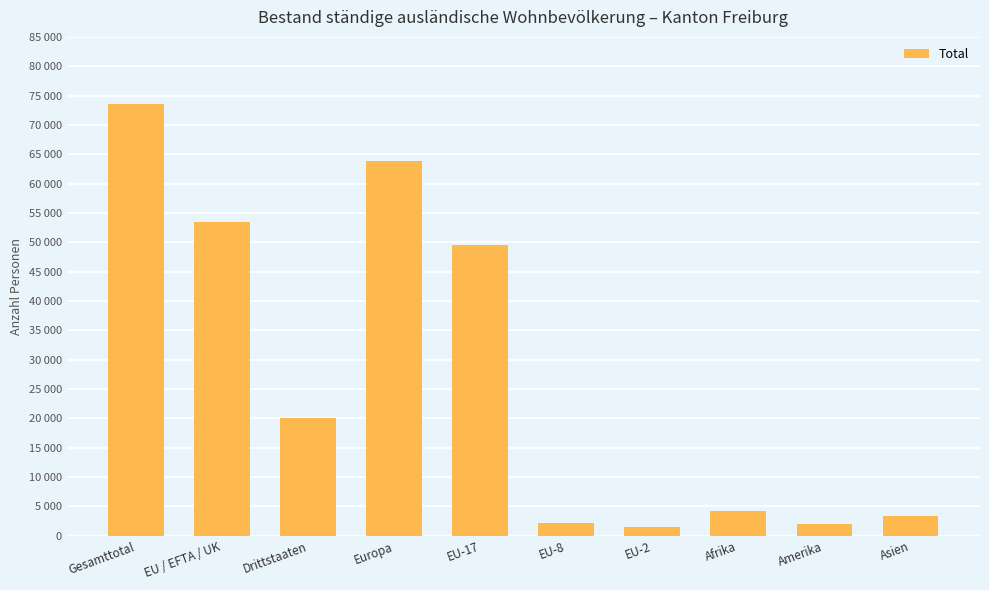

List the labels in order of value, smallest first.

EU-2, Amerika, EU-8, Asien, Afrika, Drittstaaten, EU-17, EU / EFTA / UK, Europa, Gesamttotal